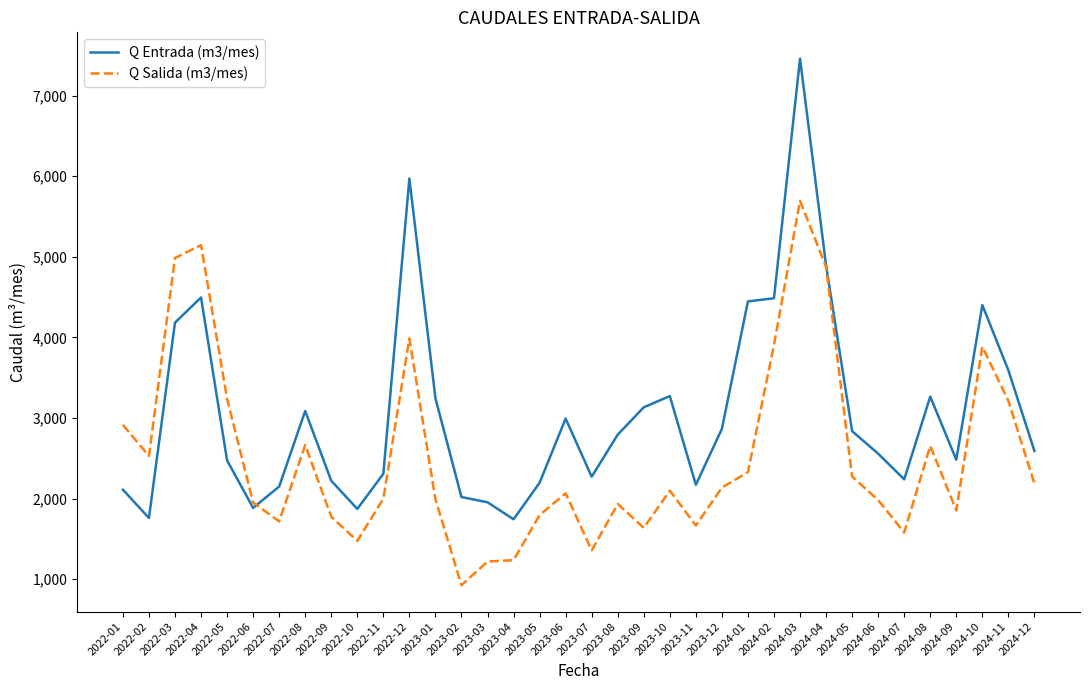

What is the difference between the Q Salida (m3/mes) values at 2023-06 and 2023-11?

398